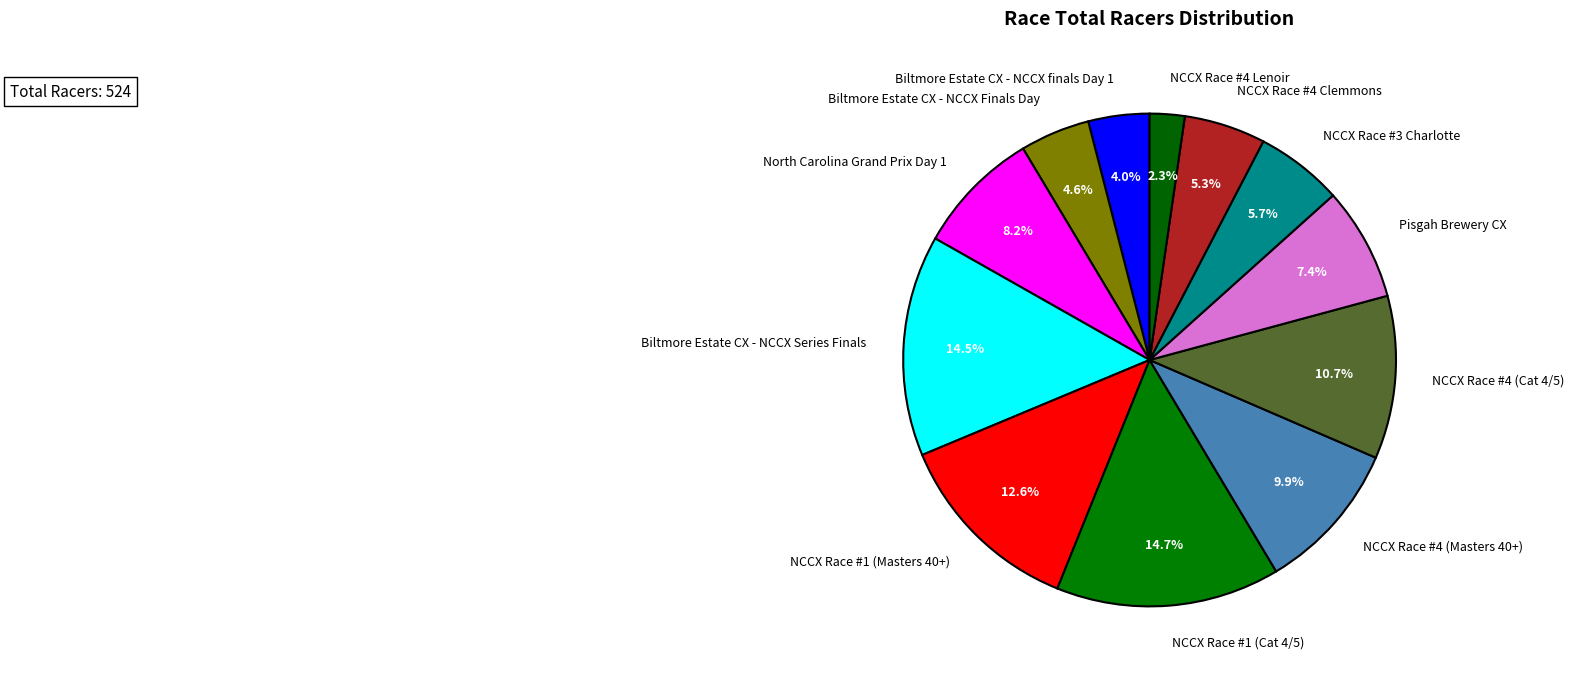

To the nearest percent, what is the difference between the largest and smallest slice percentages?

12%